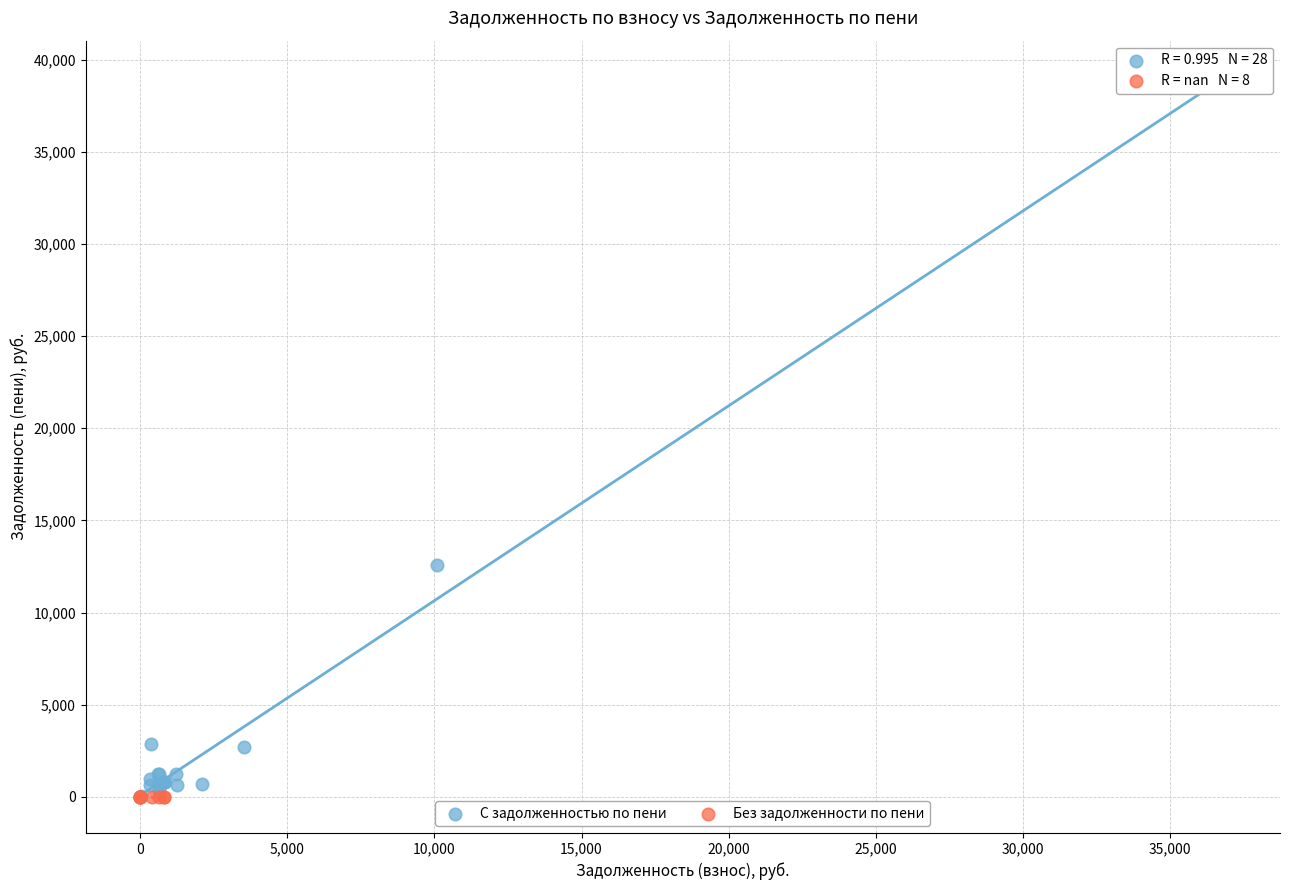

Which series reaches the maximum Y coordinate?

С задолженностью по пени